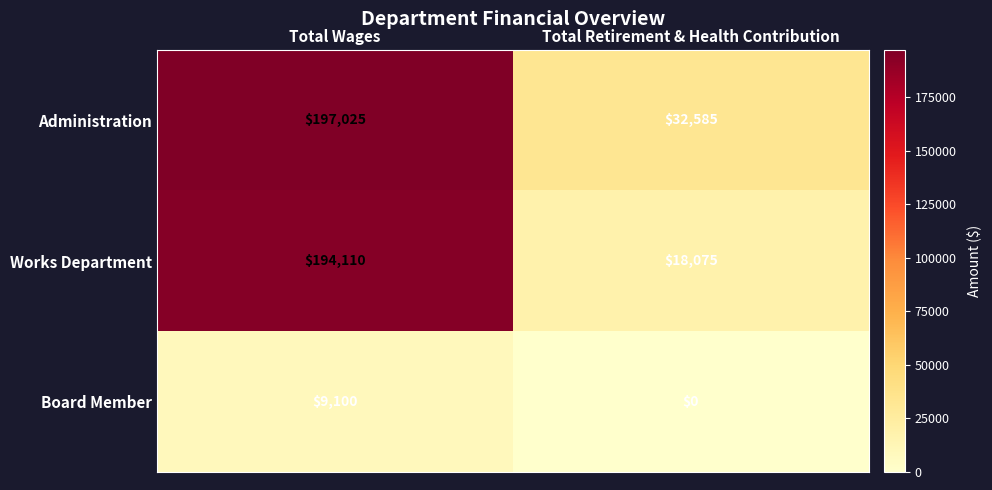

Count the number of data series in this chart.

3